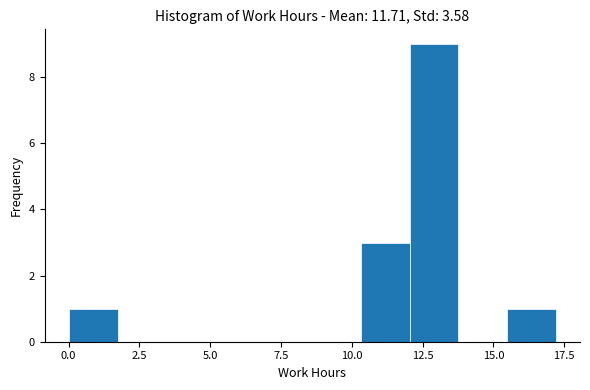

Read against the x-axis, roughly where is the centre of the tallest bar?

13.0